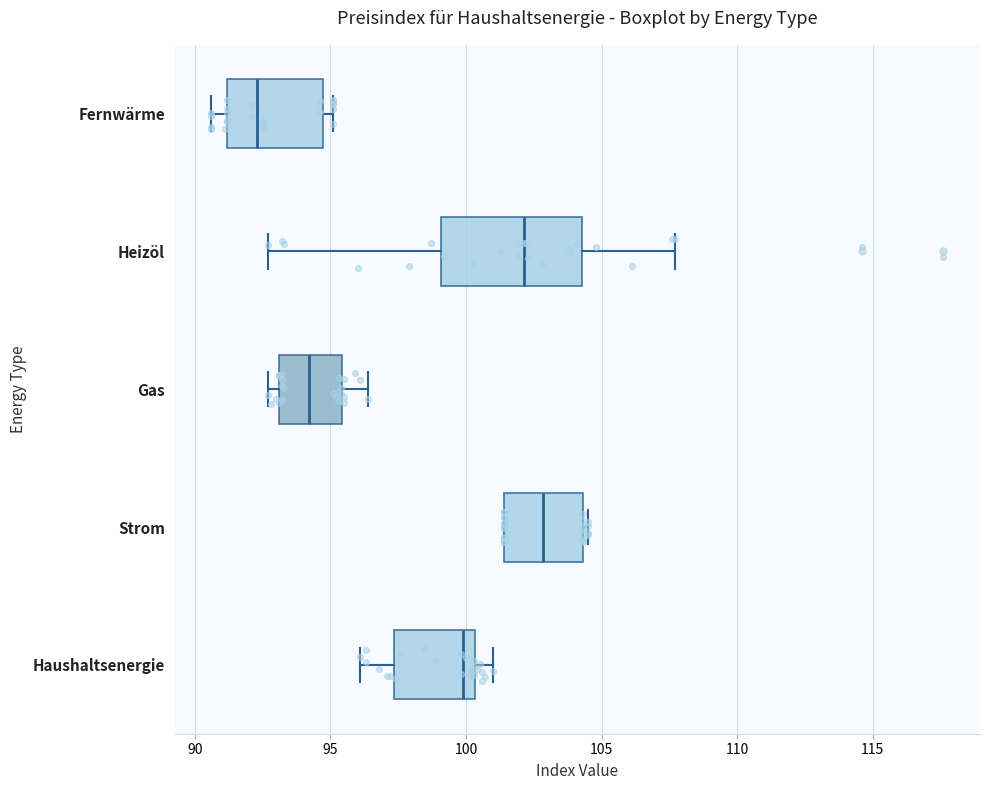

Reading bottom to top, transcribe this box plot: for each box, give where its median line is, the range the box spans, and where its two whiskers end, as read against the x-axis. The values are not printed on the chart, so give them approximately, as read against the axis.

Haushaltsenergie: median 100.0, box 97.5 to 100.5, whiskers 96.0 to 101.0
Strom: median 103.0, box 101.5 to 104.5, whiskers 101.5 to 104.5 (just right of the box's right edge)
Gas: median 94.0, box 93.0 to 95.5, whiskers 92.5 to 96.5
Heizöl: median 102.0, box 99.0 to 104.5, whiskers 92.5 to 107.5
Fernwärme: median 92.5, box 91.0 to 94.5, whiskers 90.5 to 95.0